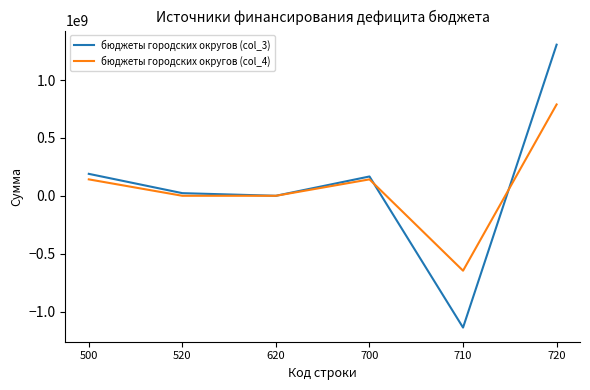

What is the total value across all series at 720?

2094745080.0